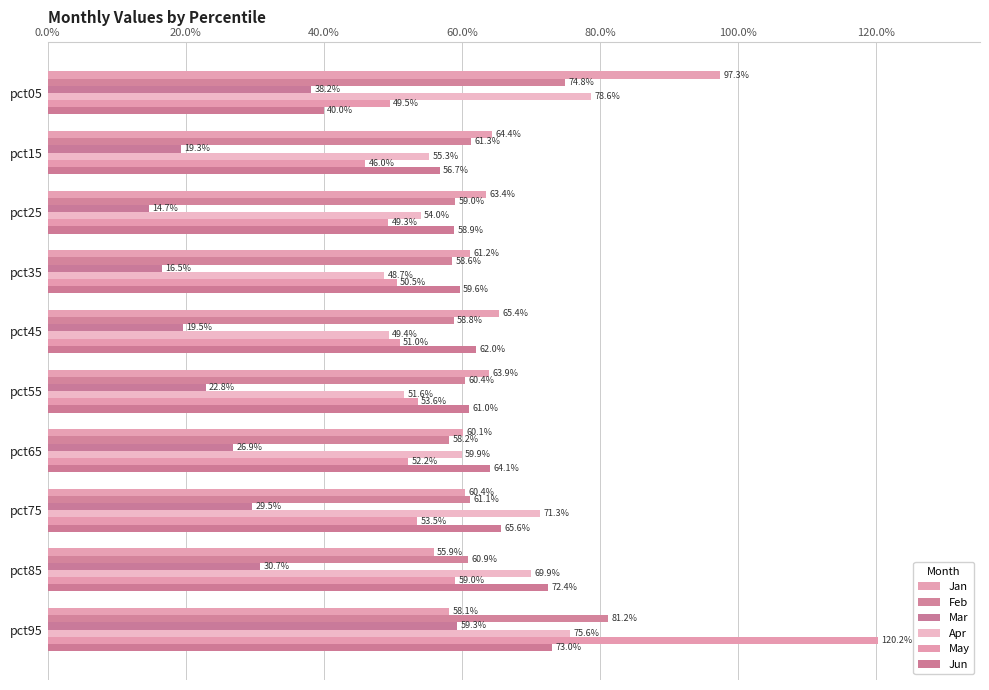

Are the bars grouped side by side (vs. stacked)?

Yes